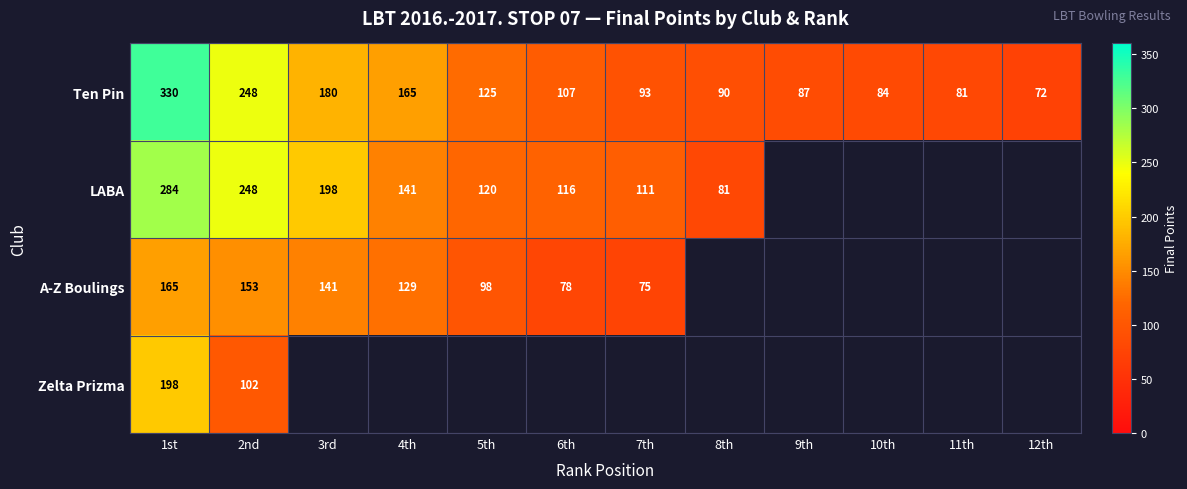

Which category has the highest value in the Ten Pin series?

1st